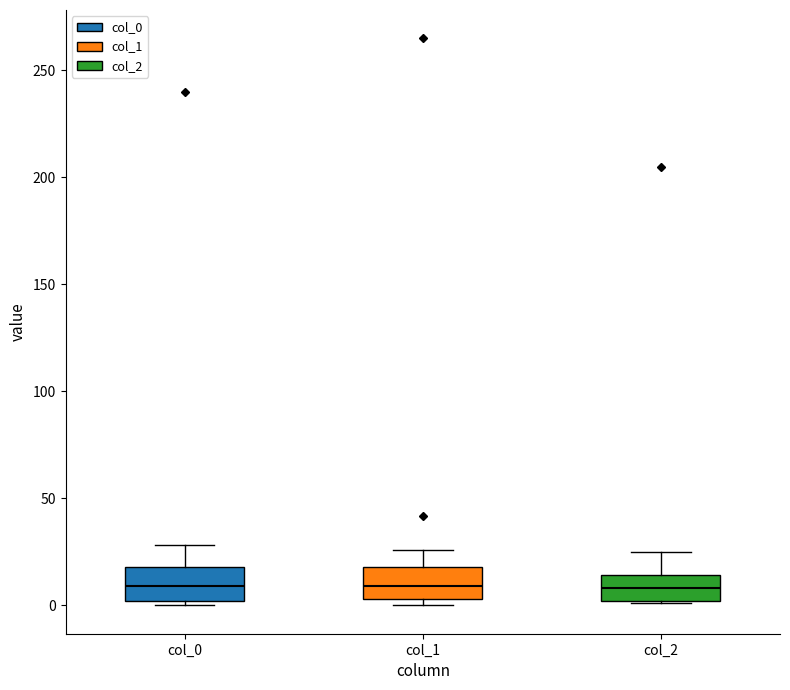

Reading left to right, transcribe this box plot: for each box, give where its median line is, the range the box spans, and where its two whiskers end, as read against the y-axis. The values are not printed on the chart, so give them approximately, as read against the axis.

col_0: median 10, box 0 to 20, whiskers 0 (just below the box's lower edge) to 30
col_1: median 10, box 5 to 20, whiskers 0 to 25
col_2: median 10, box 0 to 15, whiskers 0 to 25